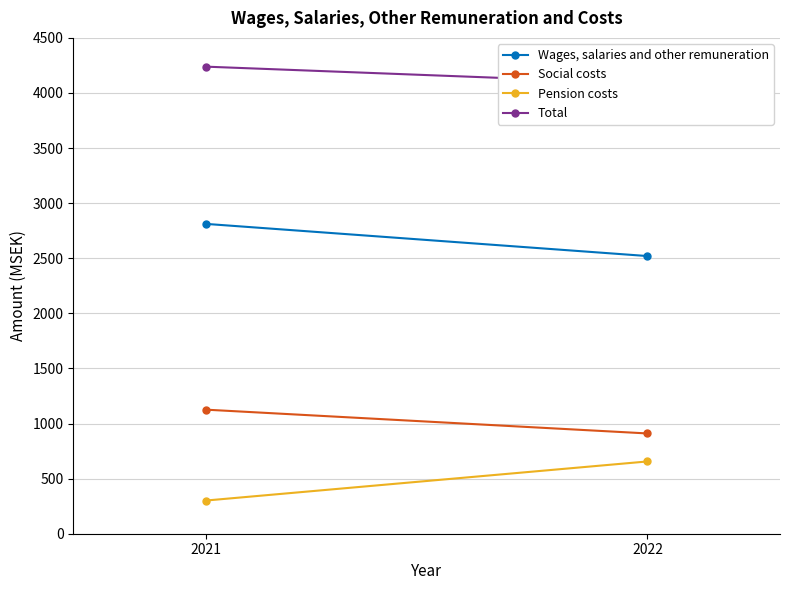

Which has a higher value, 2022 or 2021?

2021